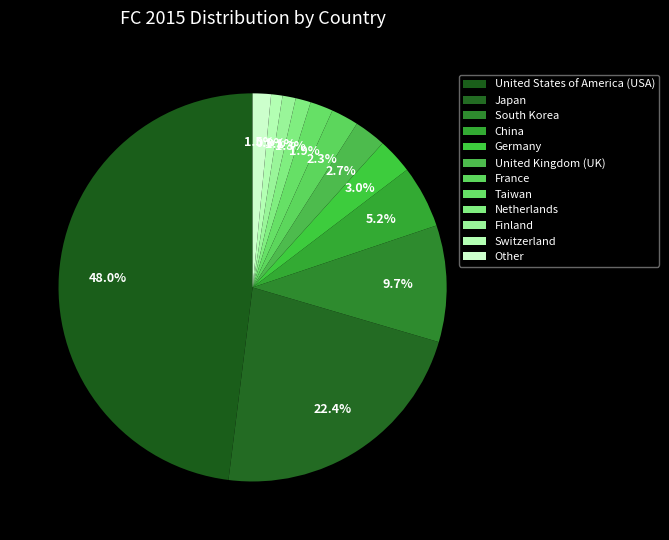

Count the number of slices in the pie.

12